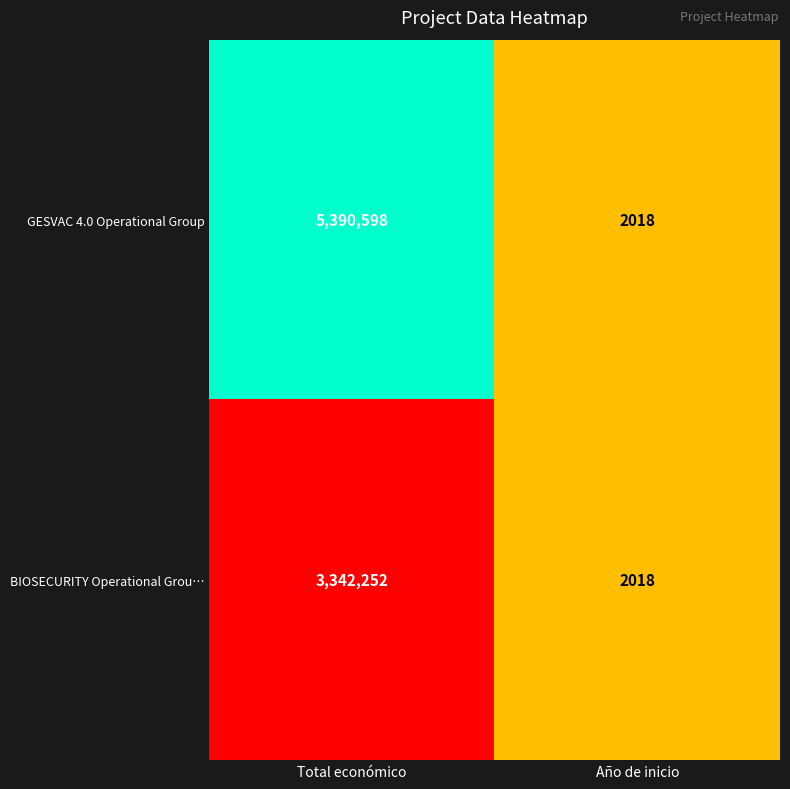

Is it true that BIOSECURITY Operational Grou… equals 3252 at Año de inicio?

False